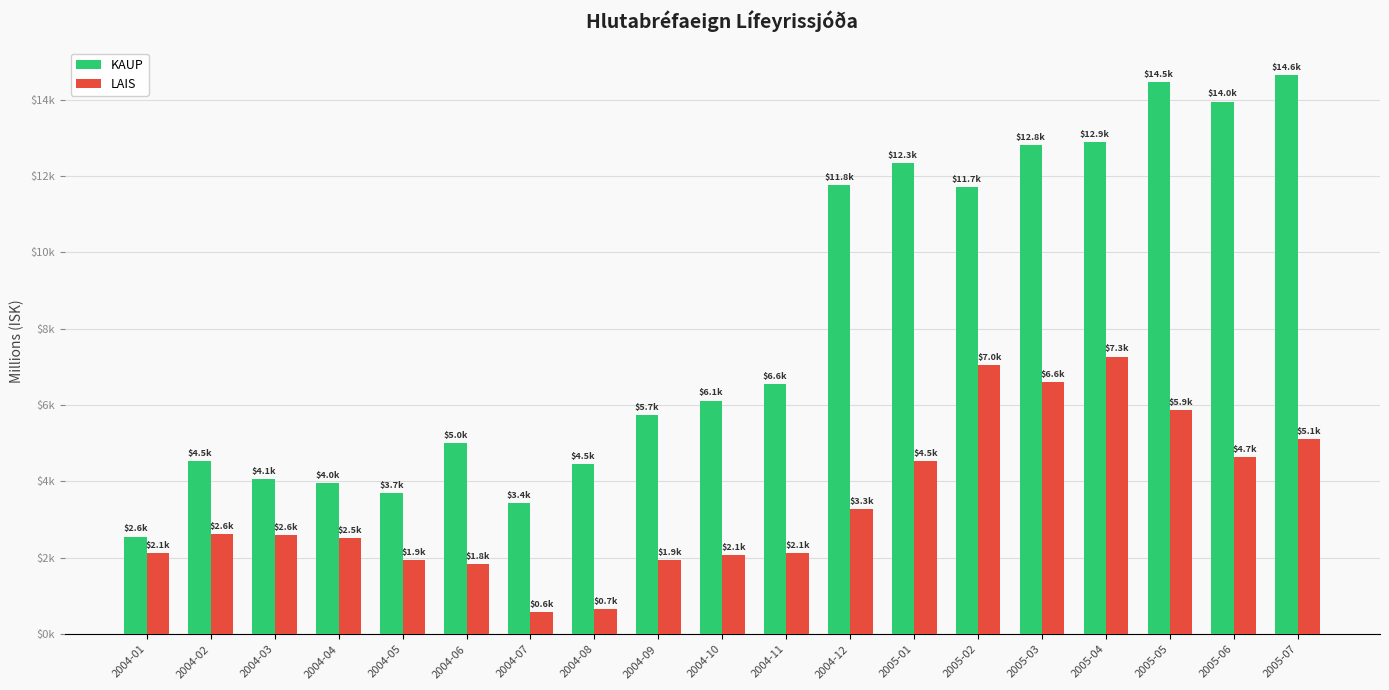

Are the bars horizontal?

No